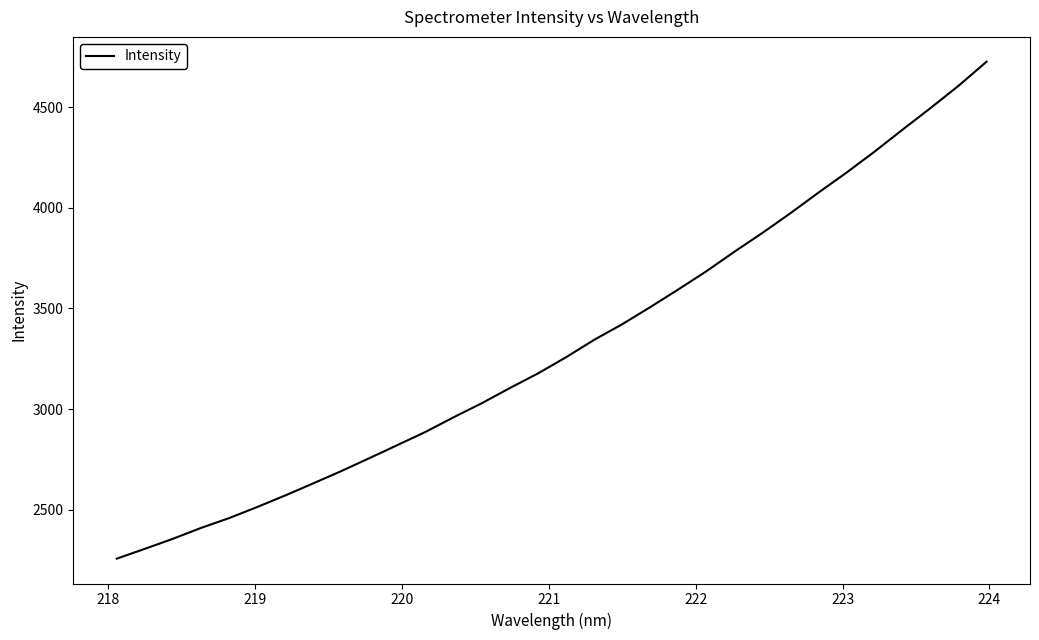

What is the difference between the maximum and minimum values?

2469.6